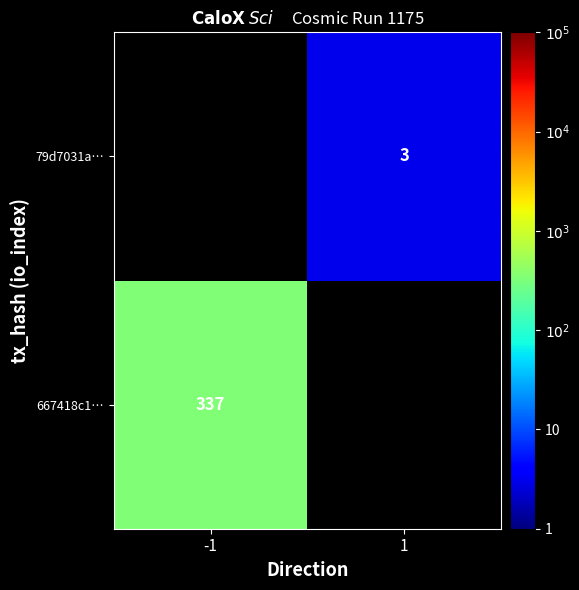

List the labels in order of 667418c1… value, largest first.

-1, 1